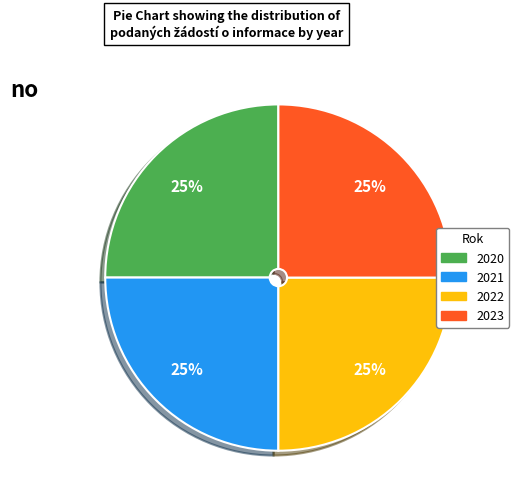

Count the number of slices in the pie.

4